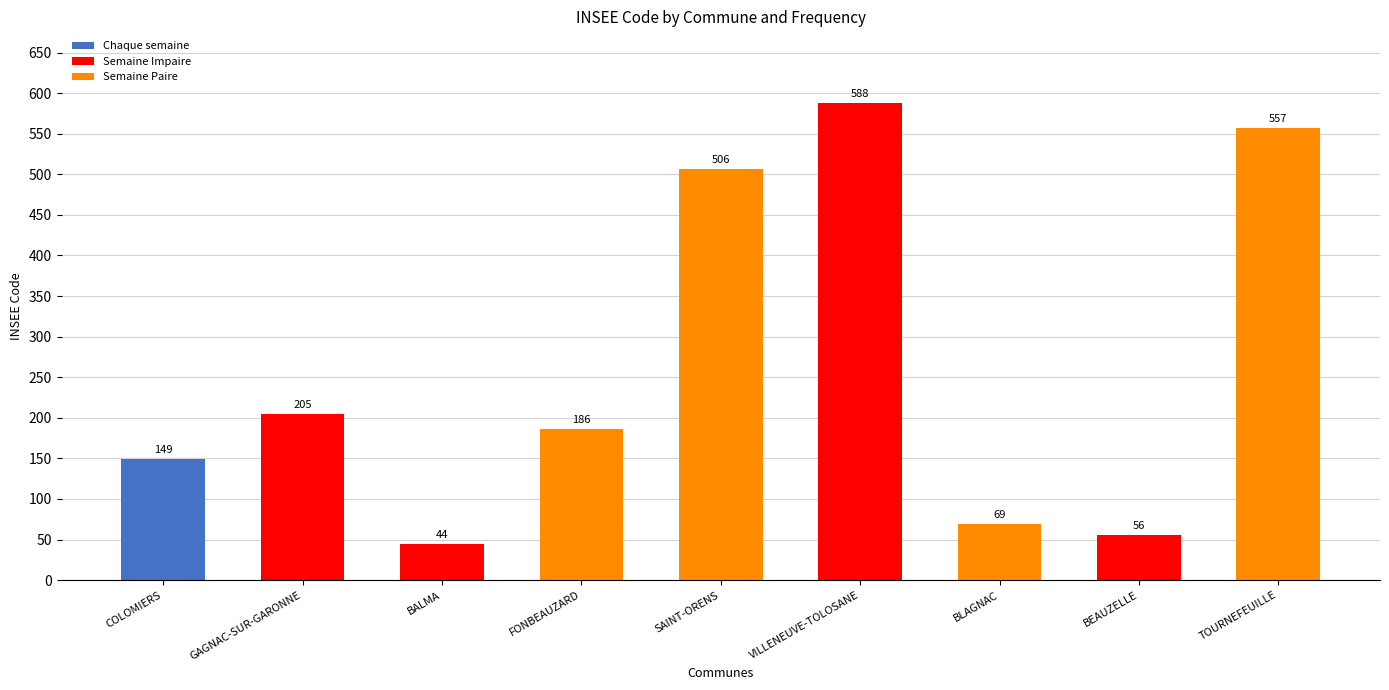

Reading left to right, transcribe all the data shown in this chart.

149	205	44	186	506	588	69	56	557